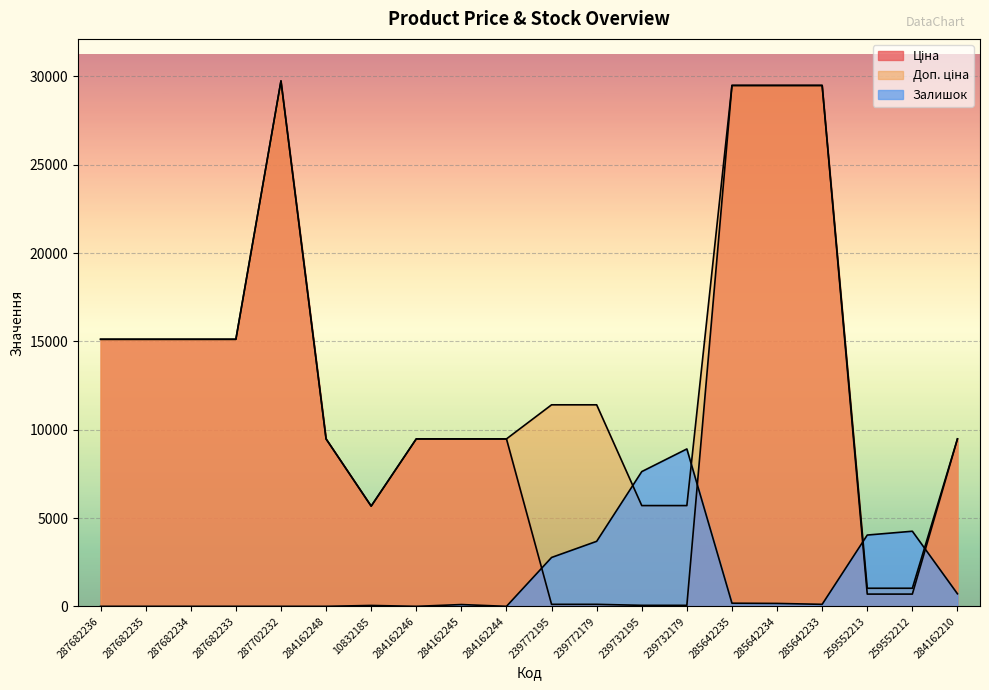

Reading left to right, transcribe all the data shown in this chart.

Ціна: 287682236=15120.0	287682235=15120.0	287682234=15120.0	287682233=15120.0	287702232=29747.2	284162248=9480.1	10832185=5673.8	284162246=9480.1	284162245=9480.1	284162244=9480.1	239772195=114.1	239772179=114.1	239732195=57.0	239732179=57.0	285642235=29491.5	285642234=29491.5	285642233=29491.5	259552213=693.7	259552212=693.7	284162210=9480.1
Доп. ціна: 287682236=15120.0	287682235=15120.0	287682234=15120.0	287682233=15120.0	287702232=29747.2	284162248=9480.1	10832185=5673.8	284162246=9480.1	284162245=9480.1	284162244=9480.1	239772195=11410.0	239772179=11410.0	239732195=5705.0	239732179=5705.0	285642235=29491.5	285642234=29491.5	285642233=29491.5	259552213=1024.6	259552212=1024.6	284162210=9480.1
Залишок: 287682236=0.0	287682235=0.0	287682234=0.0	287682233=0.0	287702232=0.0	284162248=0.0	10832185=50.8	284162246=0.0	284162245=101.6	284162244=0.0	239772195=2767.4	239772179=3681.4	239732195=7629.3	239732179=8911.5	285642235=177.7	285642234=165.0	285642233=114.2	259552213=4036.8	259552212=4252.6	284162210=710.9